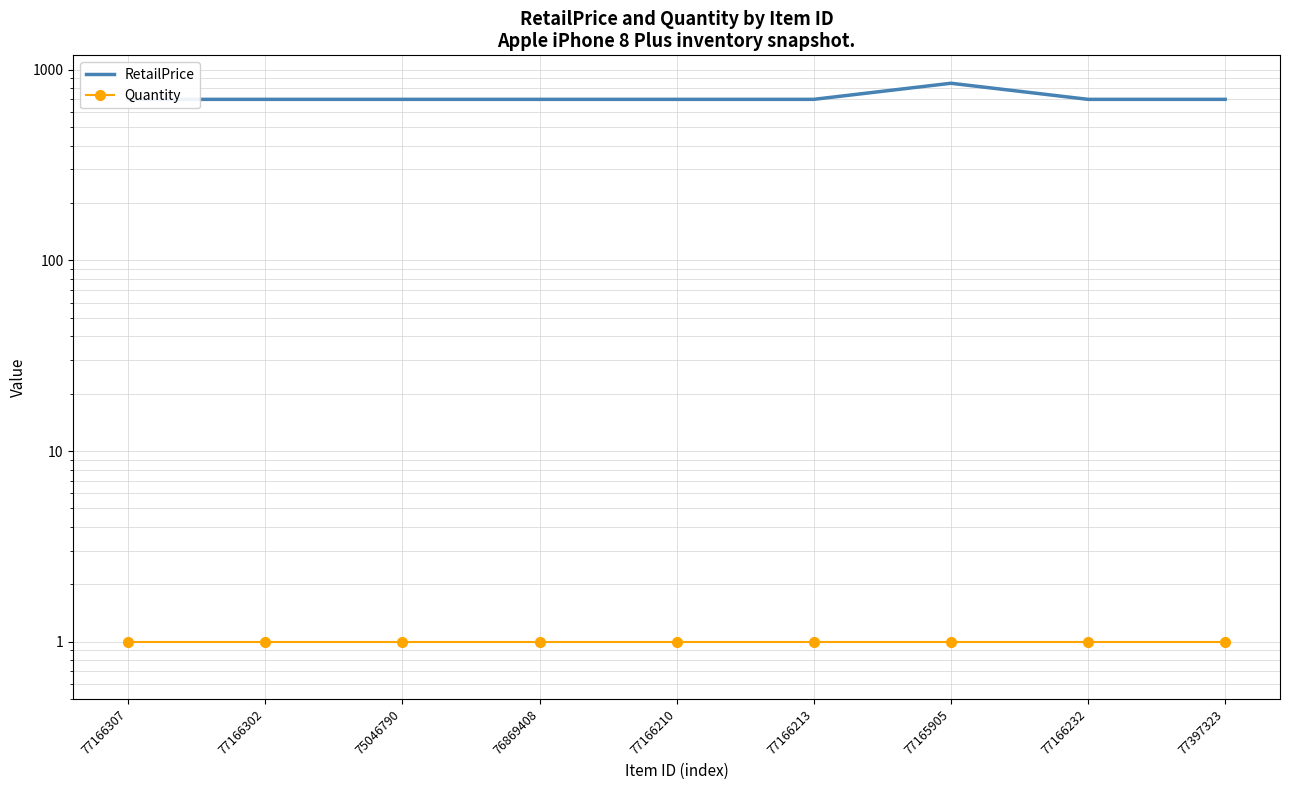

Rank the series by their maximum value, from lowest to highest.

Quantity, RetailPrice